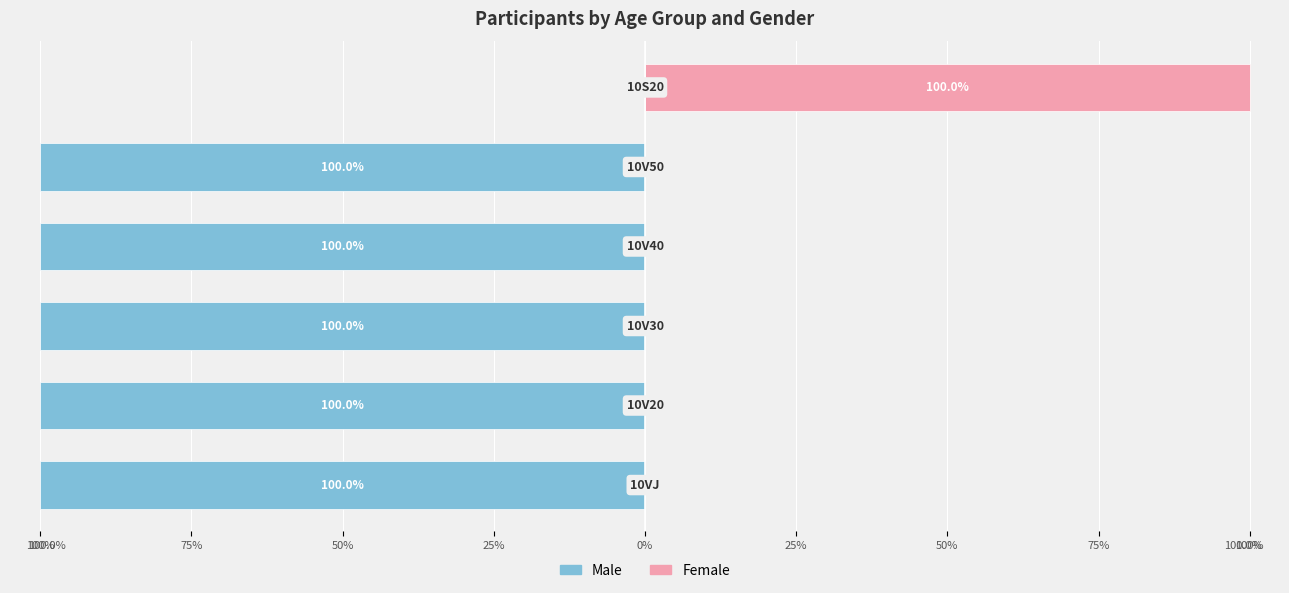

At how many categories does at least one series exceed -16?

6